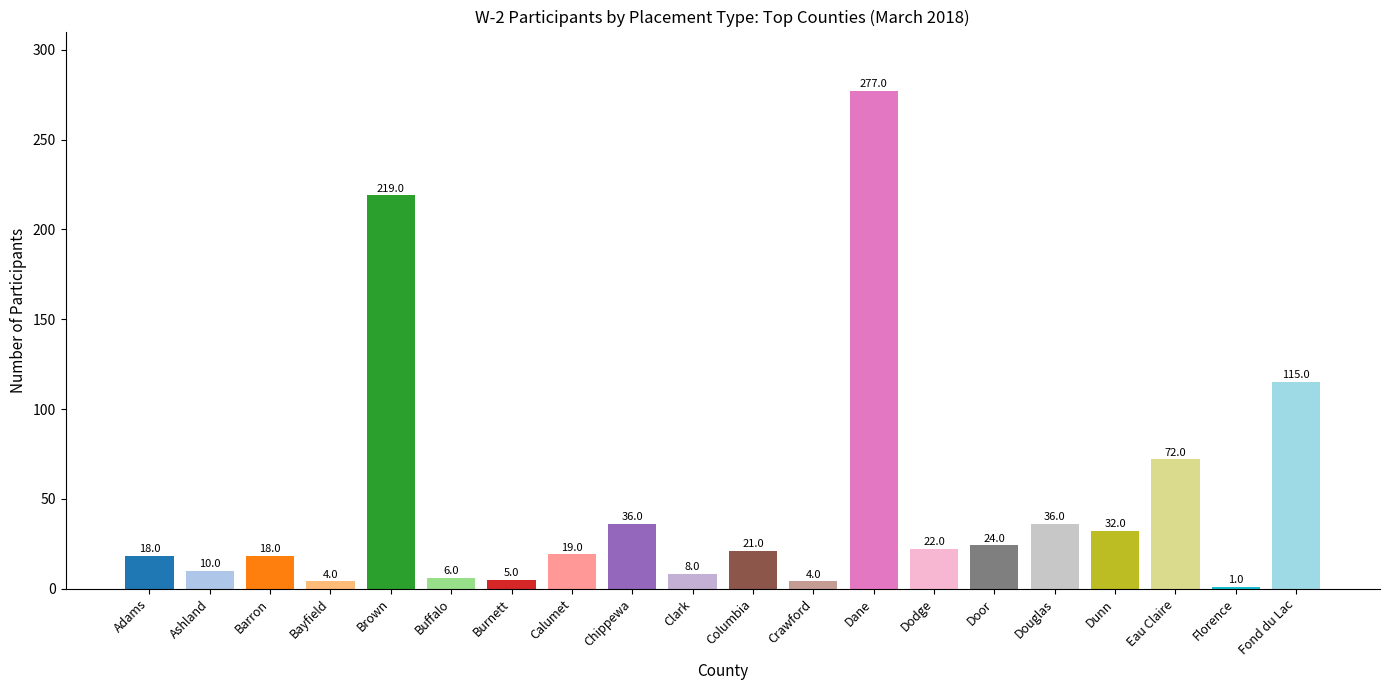

Reading right to left, extract all data points from this chart.

Fond du Lac=115	Florence=1	Eau Claire=72	Dunn=32	Douglas=36	Door=24	Dodge=22	Dane=277	Crawford=4	Columbia=21	Clark=8	Chippewa=36	Calumet=19	Burnett=5	Buffalo=6	Brown=219	Bayfield=4	Barron=18	Ashland=10	Adams=18